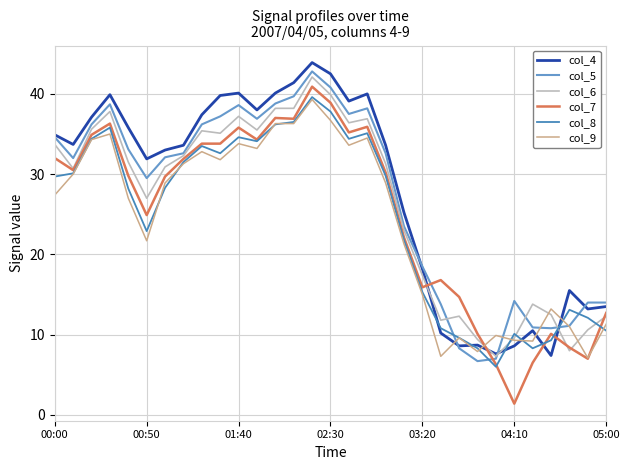

What is the minimum value shown in the chart?

1.4